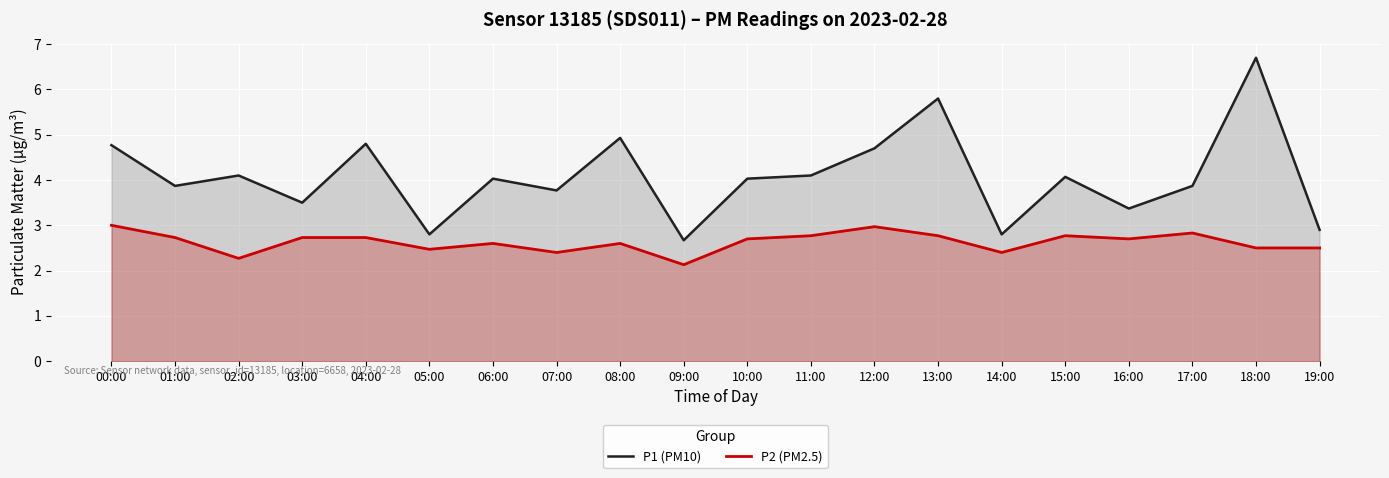

What is the difference between the P1 (PM10) values at 12:00 and 08:00?

0.2